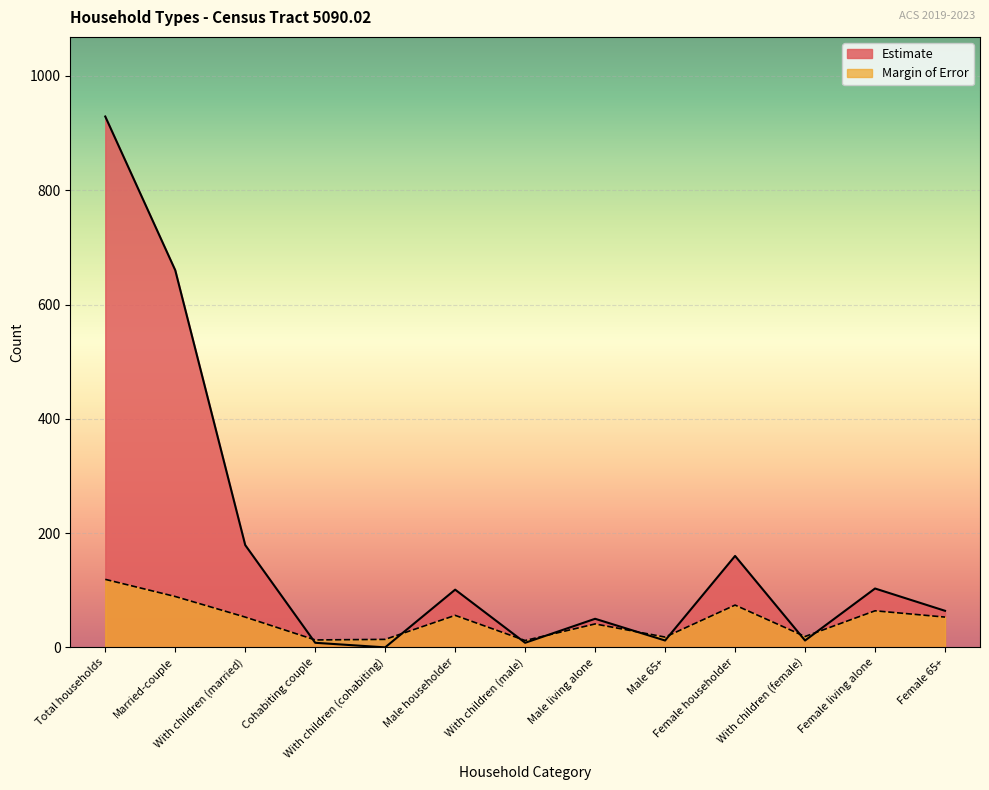

The Estimate series shows 160 at Female householder. True or false?

True